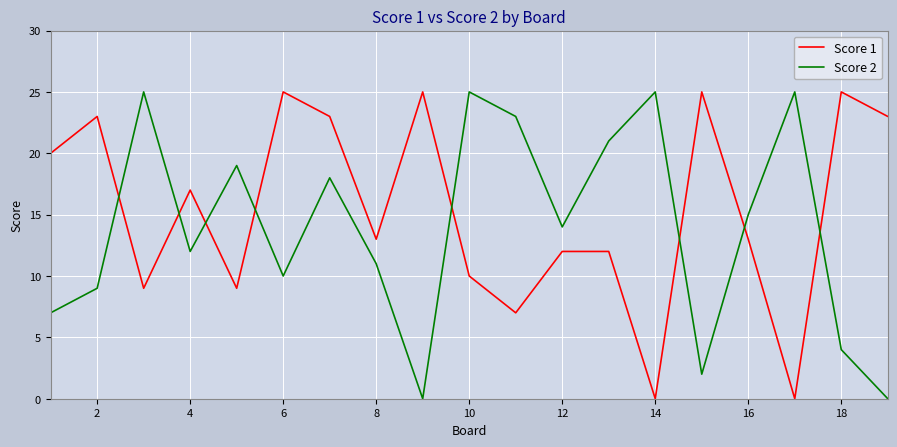

True or false: Score 1 and Score 2 intersect in this chart.

True